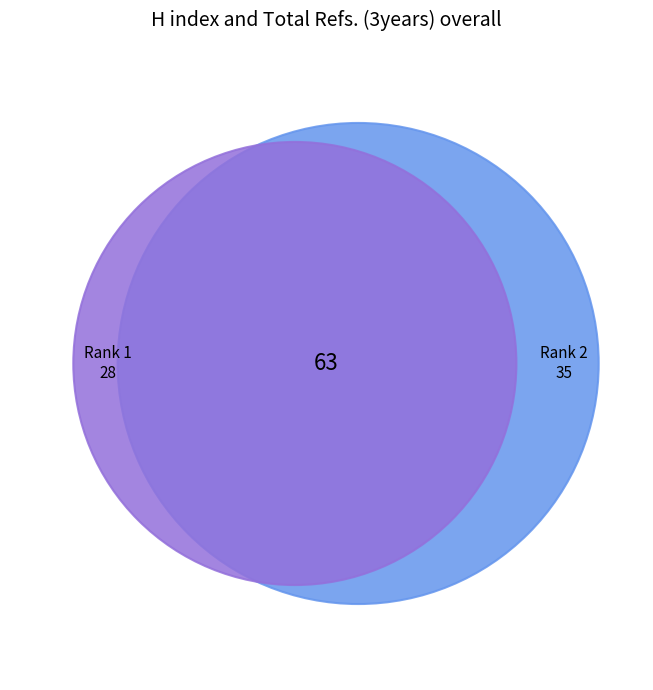

Is it true that 2 is 66% of the pie?

False